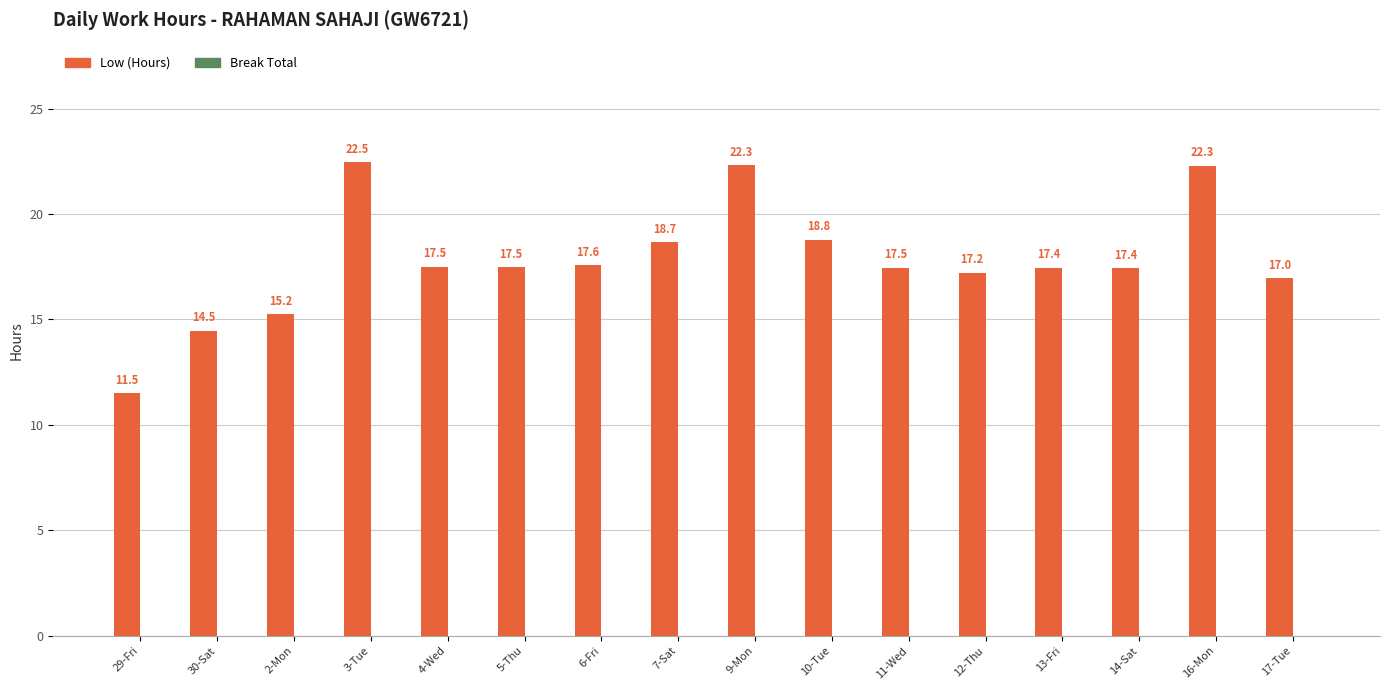

True or false: the data shows 29.4 at 14-Sat.

False